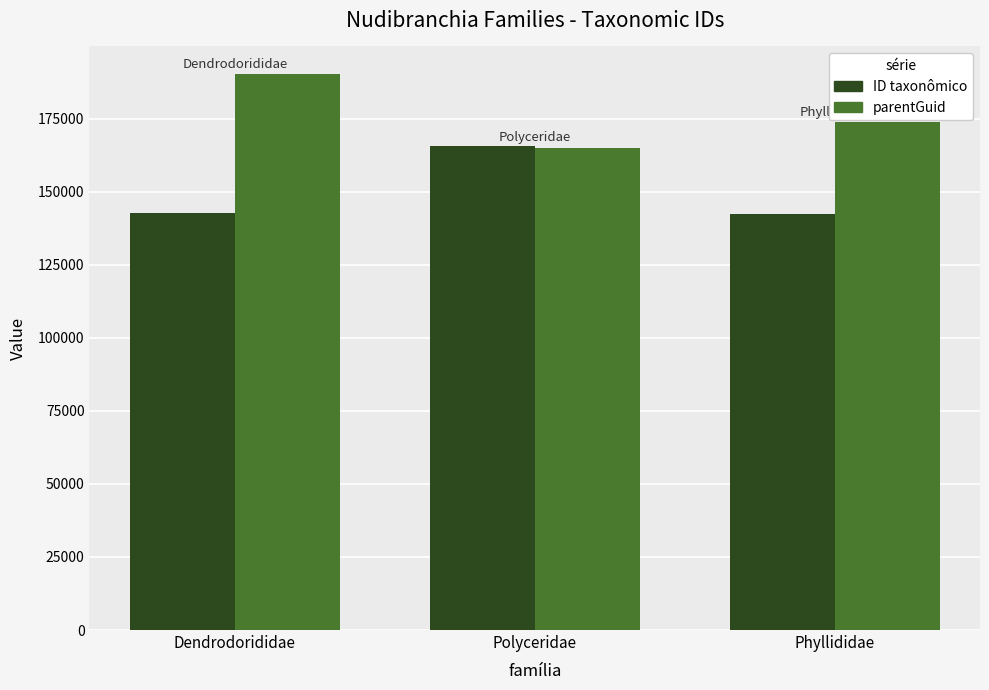

Which series has the largest total across all categories?

parentGuid